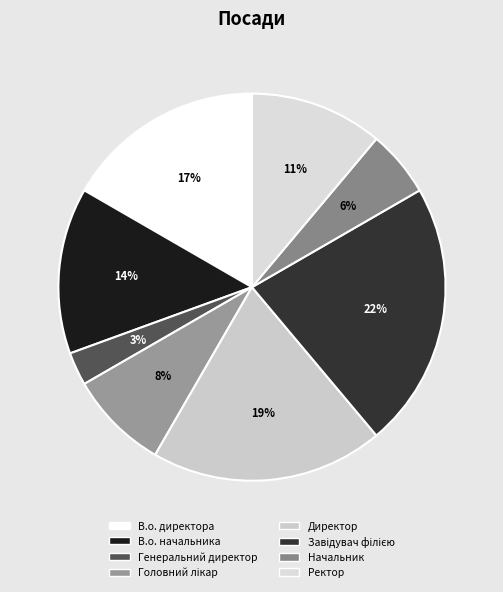

Do Ректор and Директор together represent more than half of the pie?

No